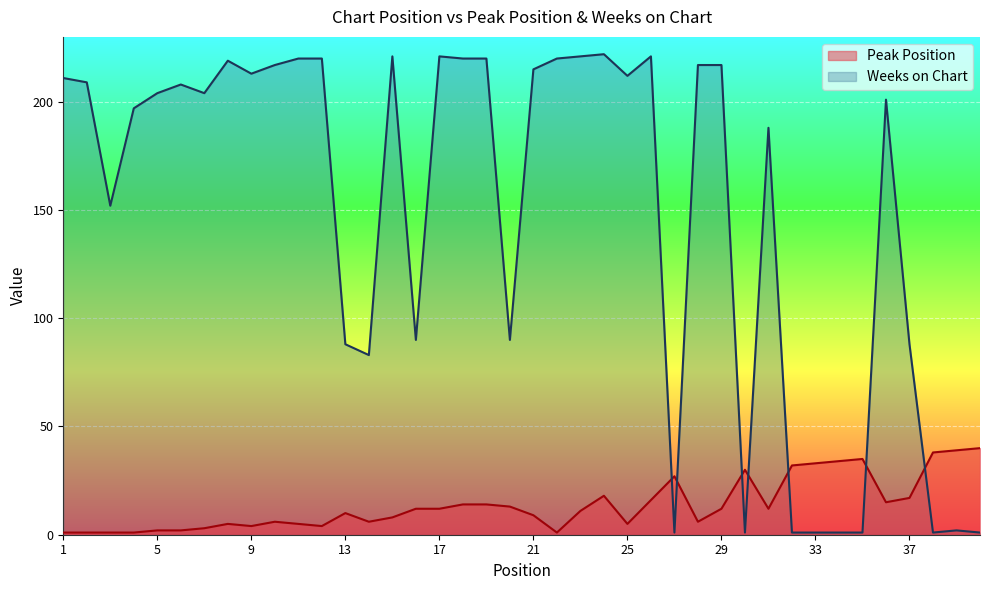

Which category has the highest value in the Peak Position series?

40